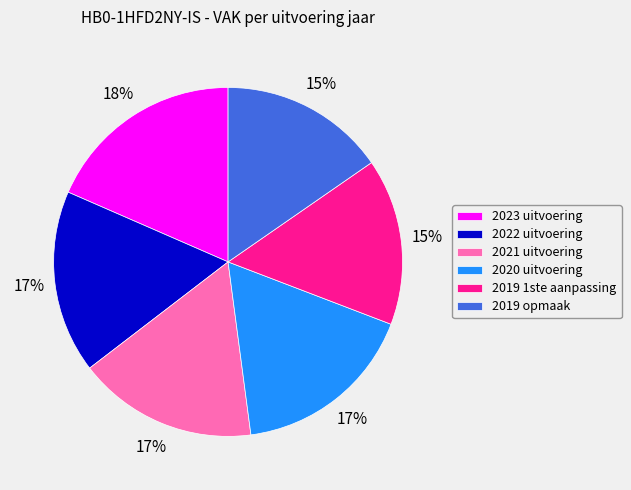

What is the largest slice in the pie chart?

2023 uitvoering